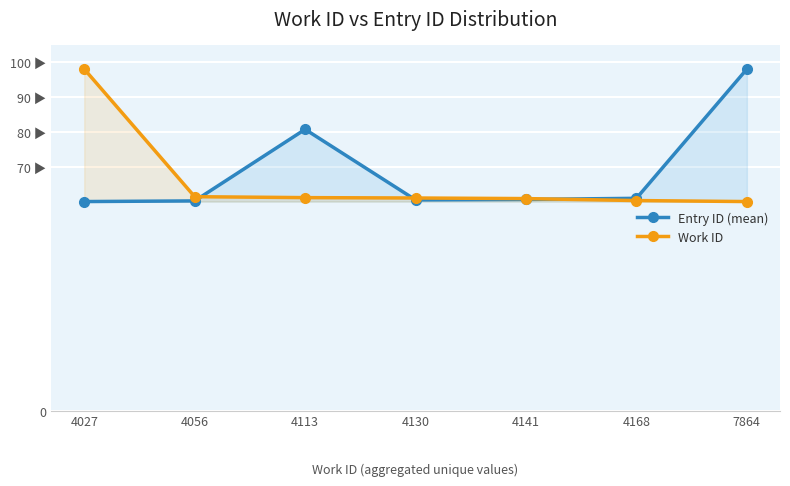

What is the spread (max minus min) of values at 4141?

0.2